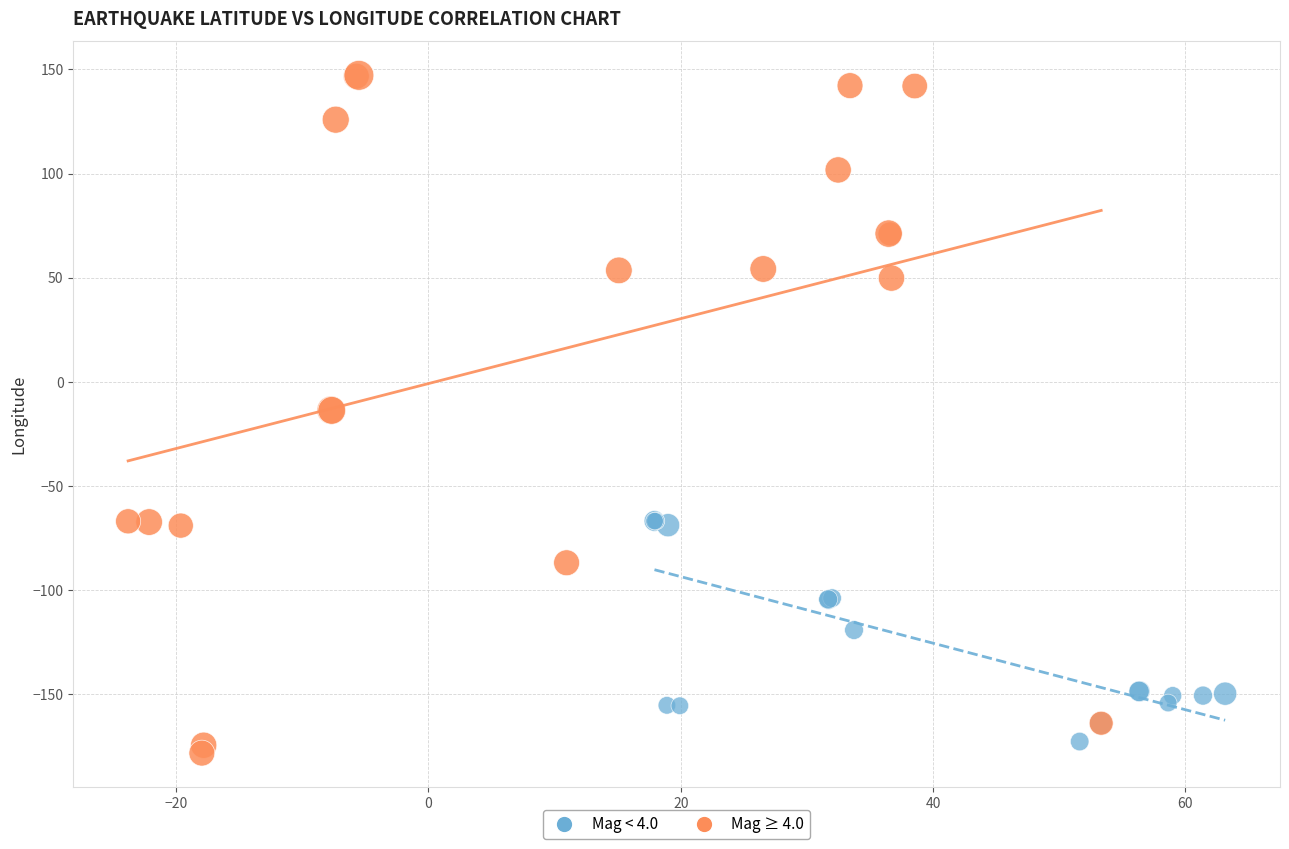

Which series contains the lowest Y value?

Mag ≥ 4.0